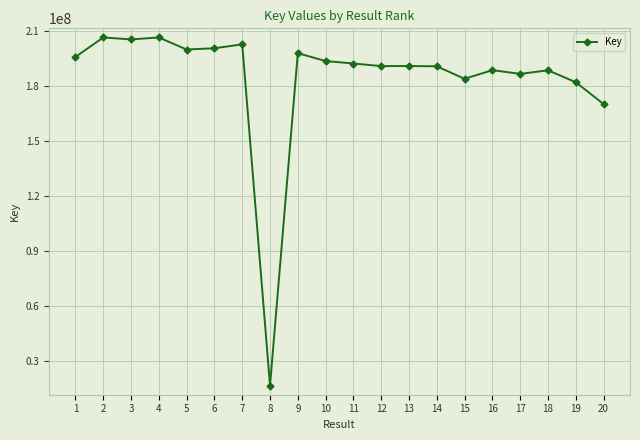

At which label is the value closest to 111424316?

20